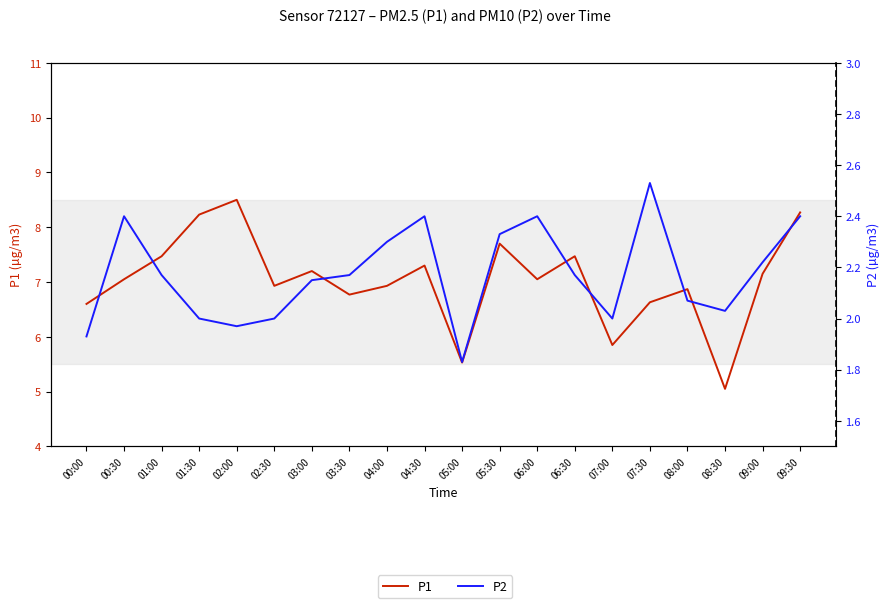

How many data points in P1 are less than 7?

9